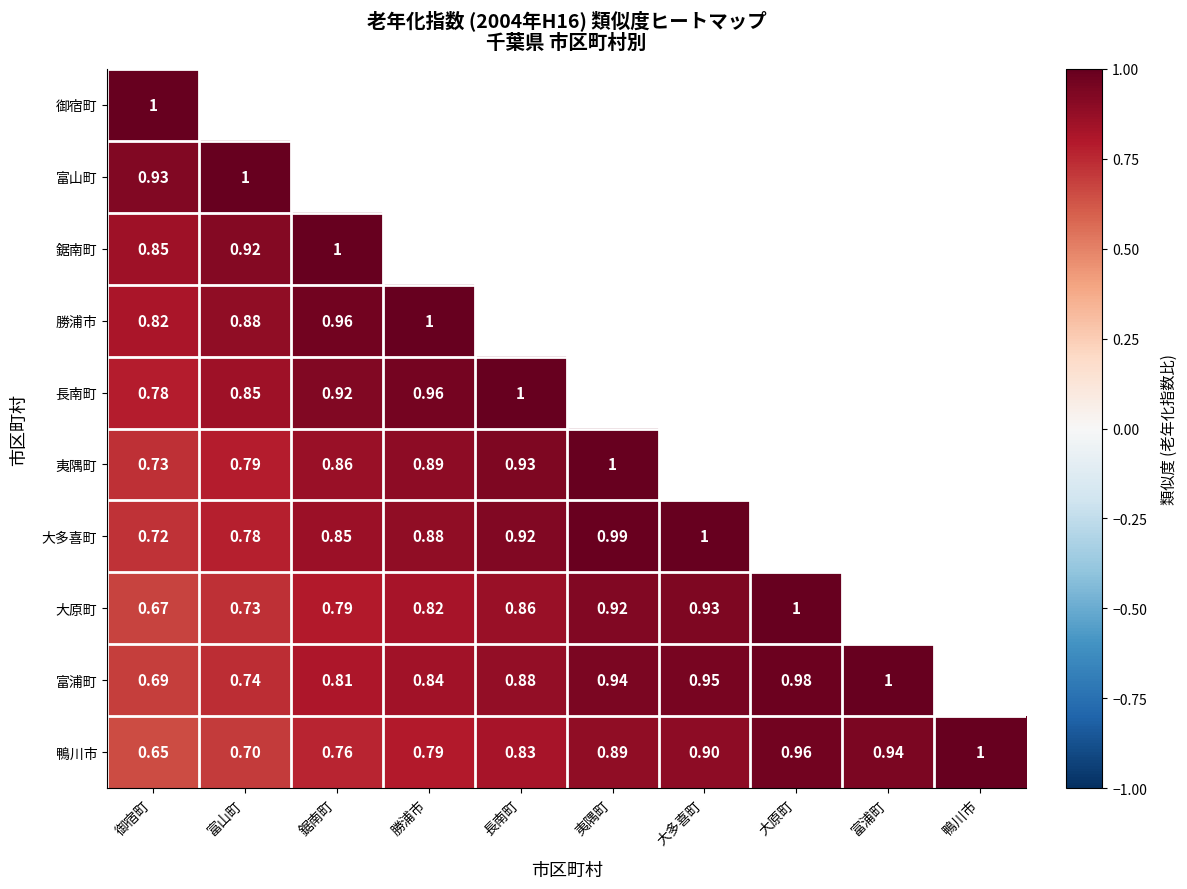

How many 鴨川市 values are between 0 and 1?

10